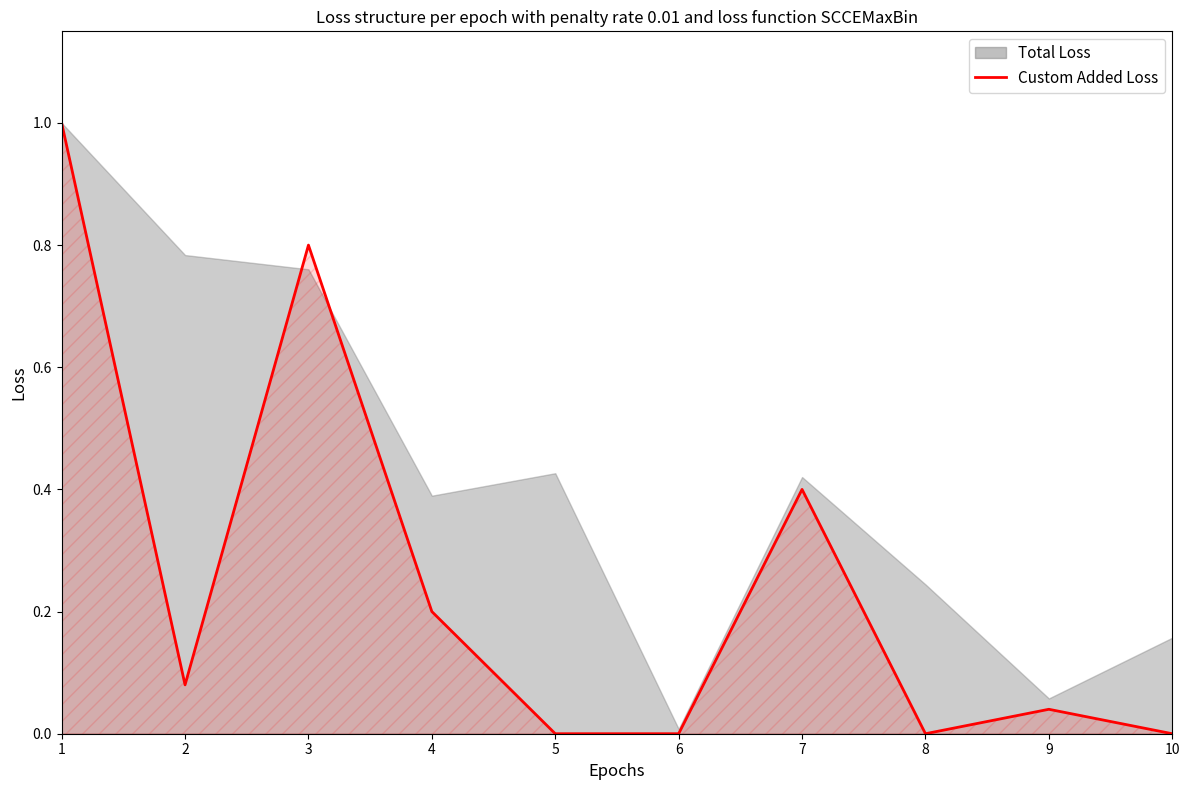

How many data points does each series have?

10